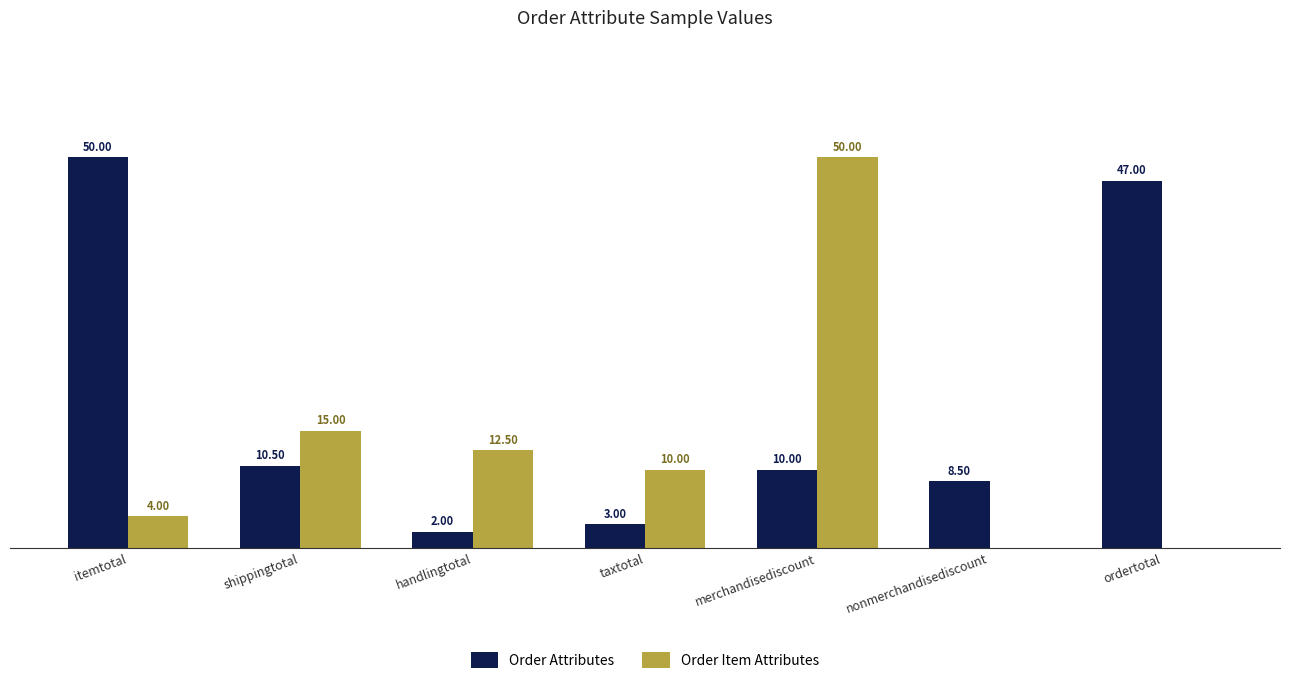

At which label is Order Item Attributes closest to 25?

shippingtotal